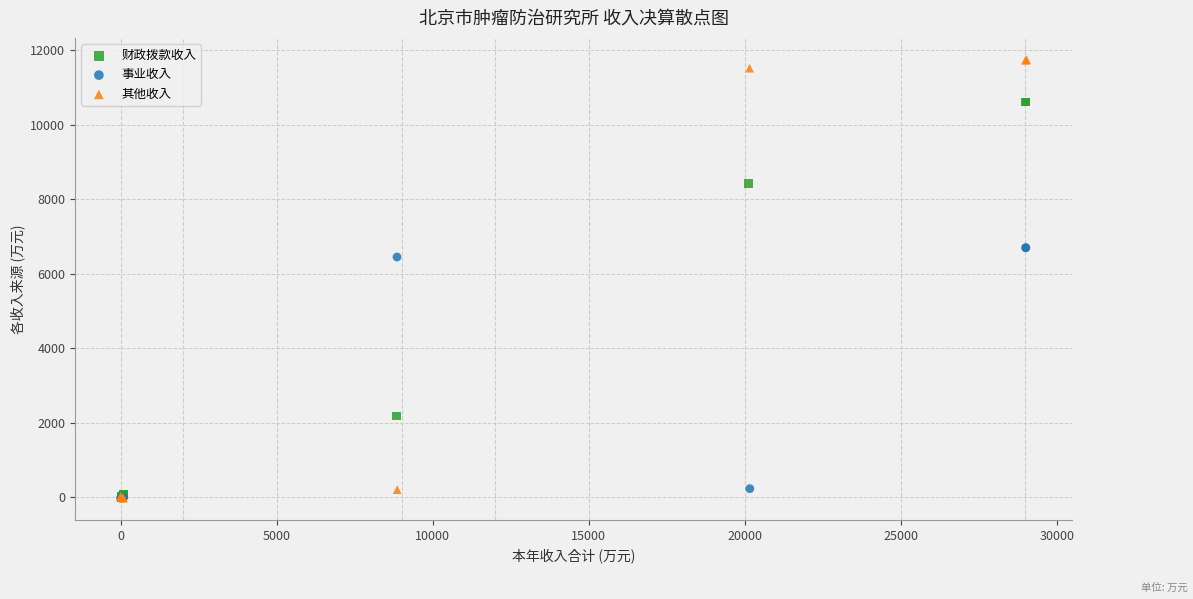

Which series has the widest spread of Y values?

其他收入